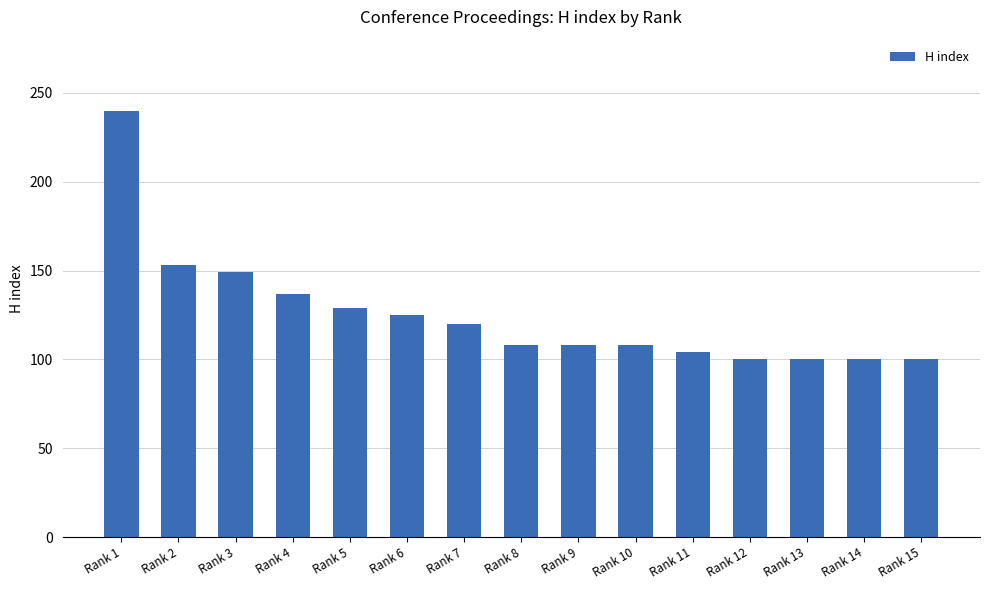

What is the average value?

125